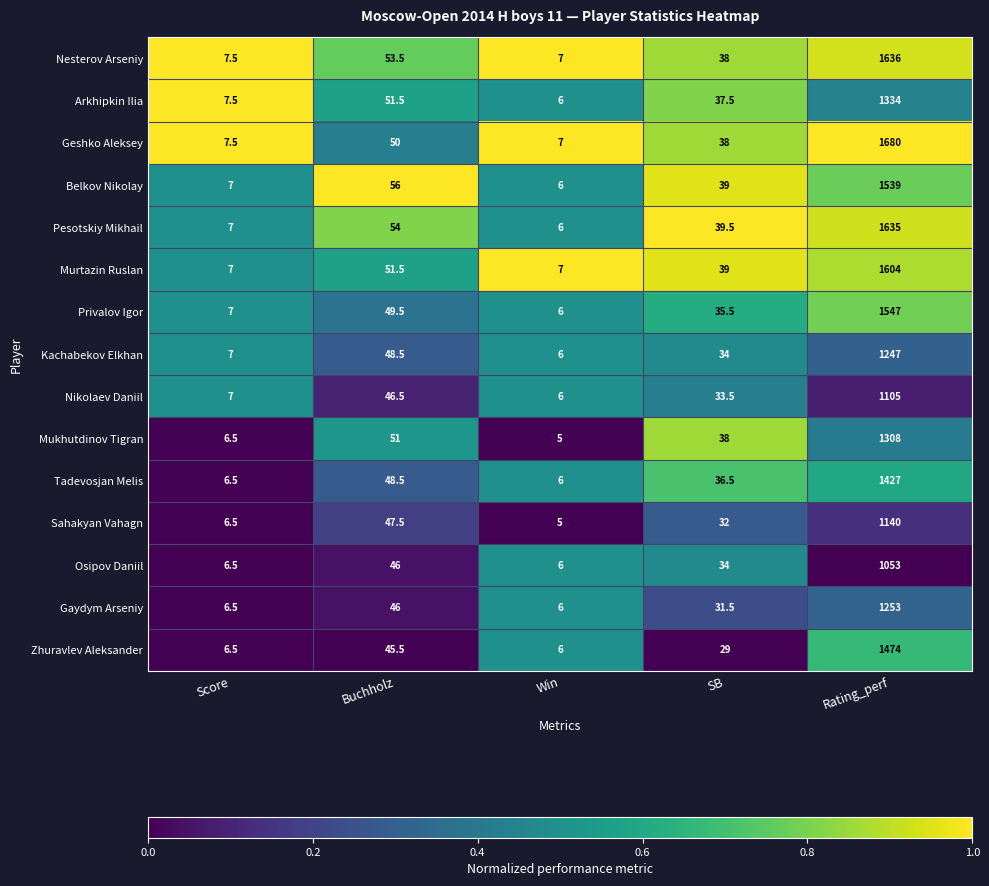

What is the spread (max minus min) of values at Score?

1.0